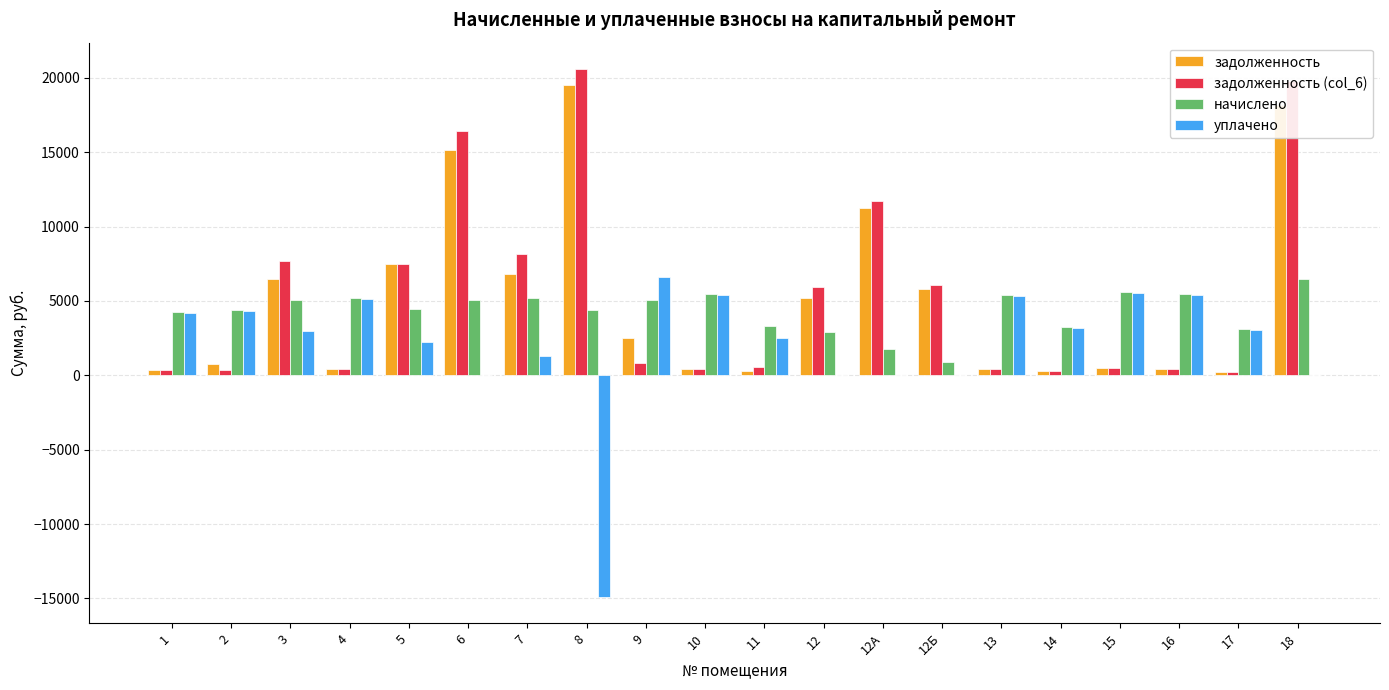

Is the value of уплачено at 11 greater than the value of начислено at 5?

No